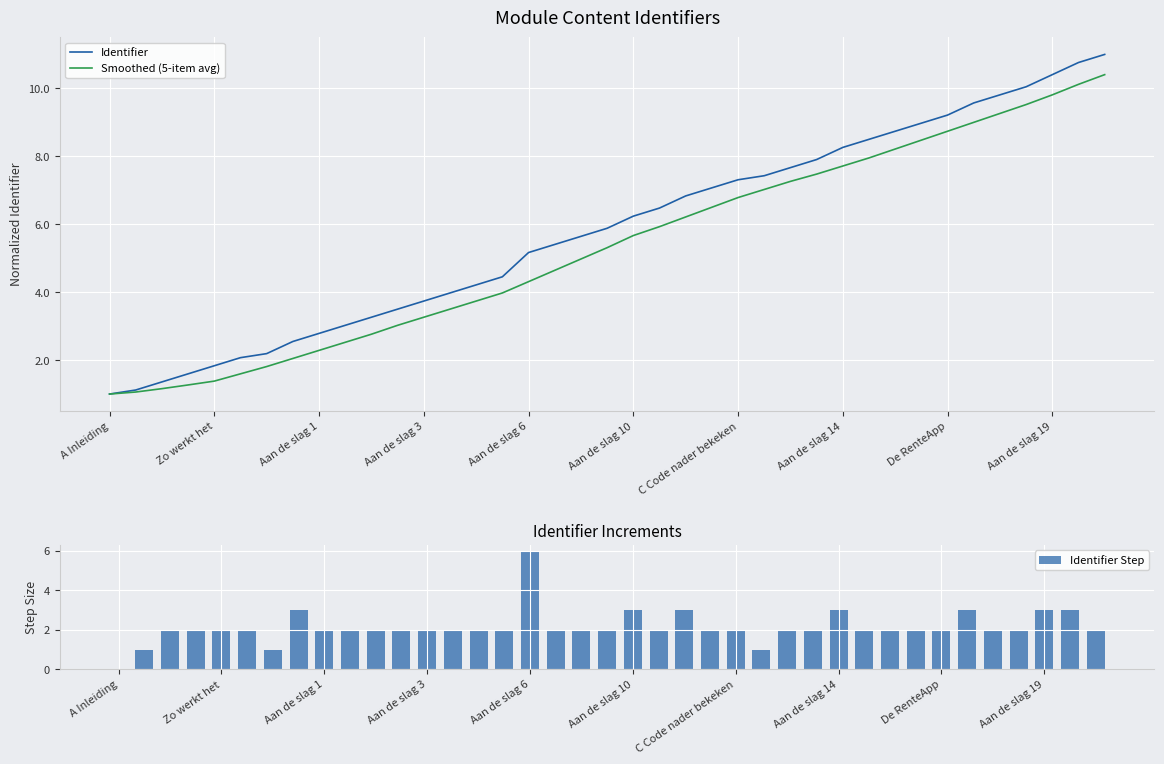

The Identifier series shows 9.2 at De RenteApp. True or false?

True